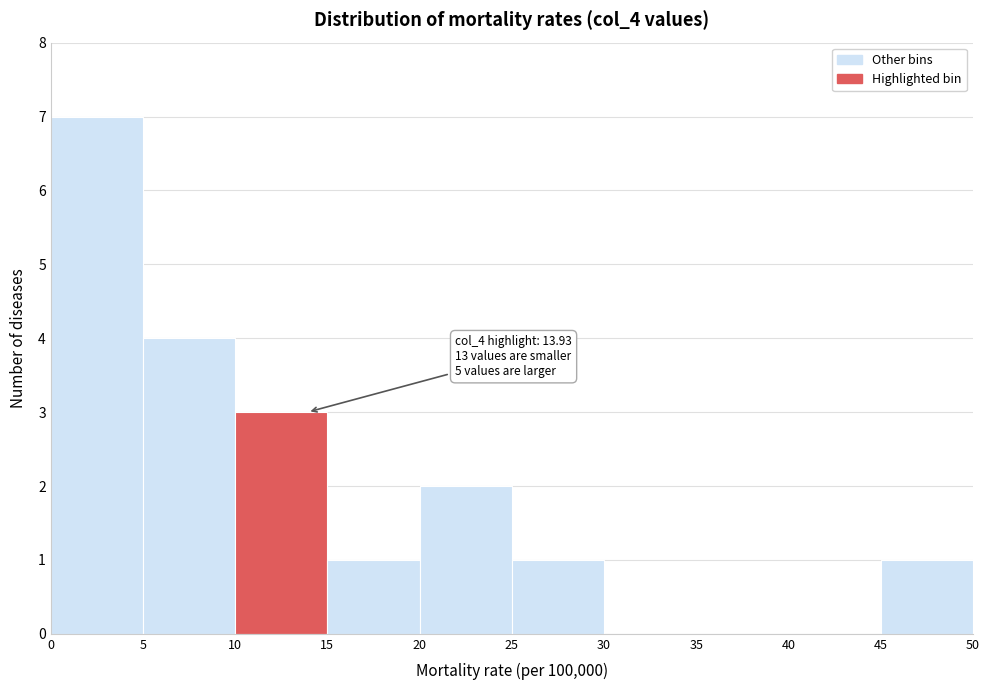

Over which range of the x-axis is the bar tallest?

0 to 5